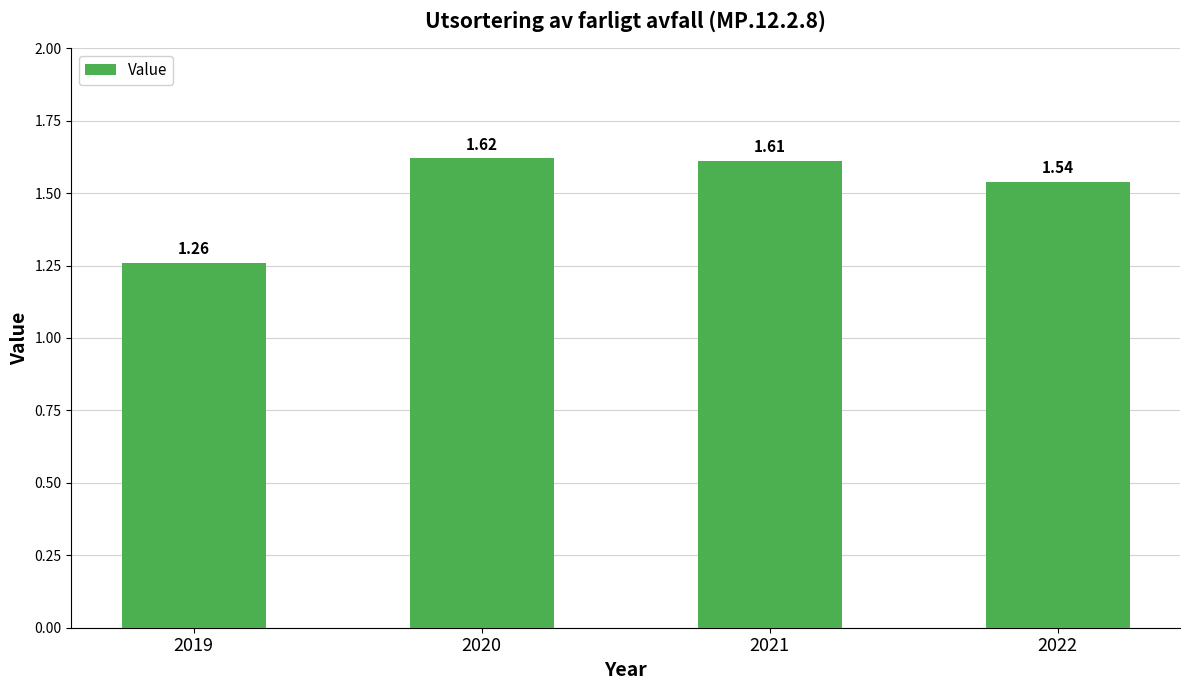

Which category has the highest value across all series?

2020